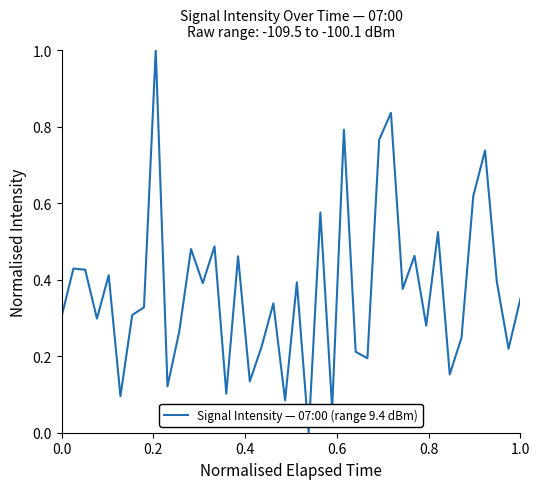

What is the maximum value shown in the chart?

1.0